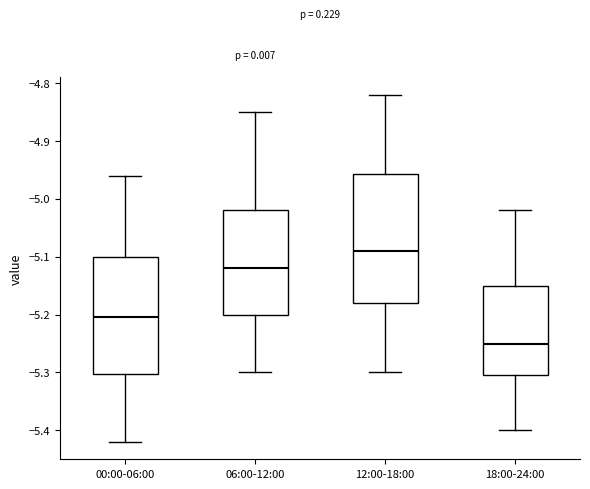

Reading left to right, transcribe this box plot: for each box, give where its median line is, the range the box spans, and where its two whiskers end, as read against the y-axis. The values are not printed on the chart, so give them approximately, as read against the axis.

00:00-06:00: median -5.20, box -5.30 to -5.10, whiskers -5.42 to -4.96
06:00-12:00: median -5.12, box -5.20 to -5.02, whiskers -5.30 to -4.85
12:00-18:00: median -5.09, box -5.18 to -4.96, whiskers -5.30 to -4.82
18:00-24:00: median -5.25, box -5.30 to -5.15, whiskers -5.40 to -5.02